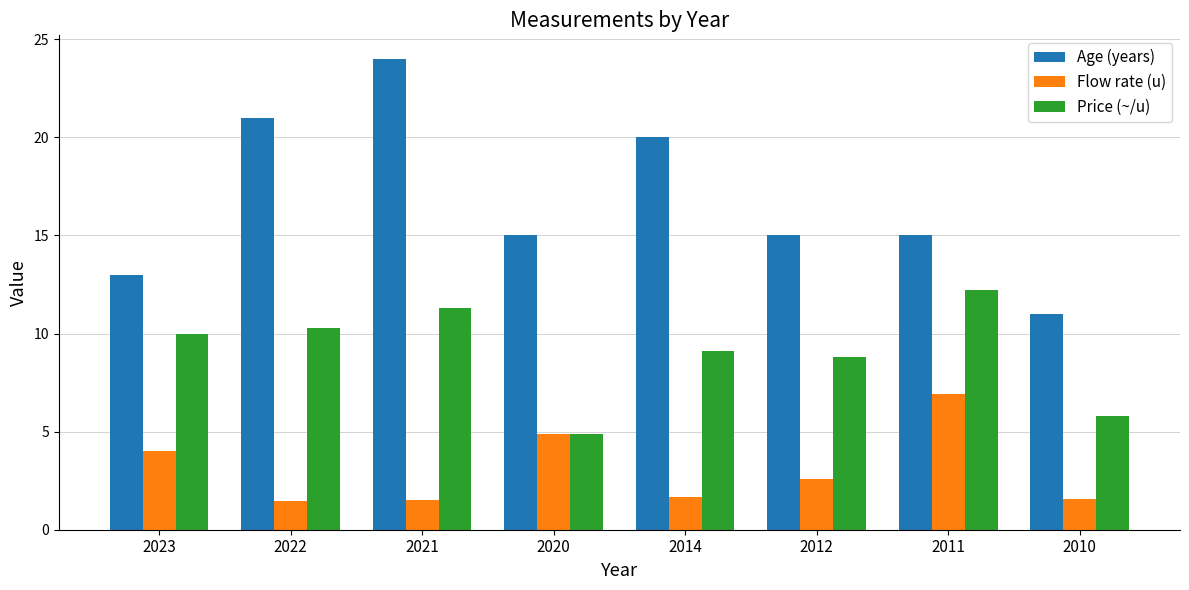

Does the chart contain any negative values?

No